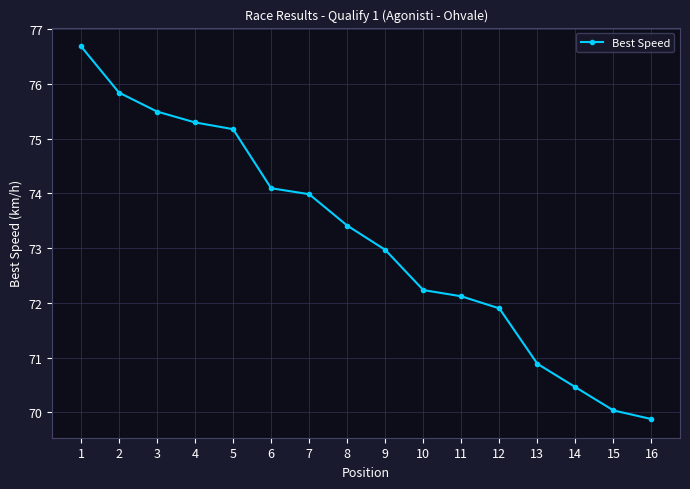

What is the minimum value shown in the chart?

69.9